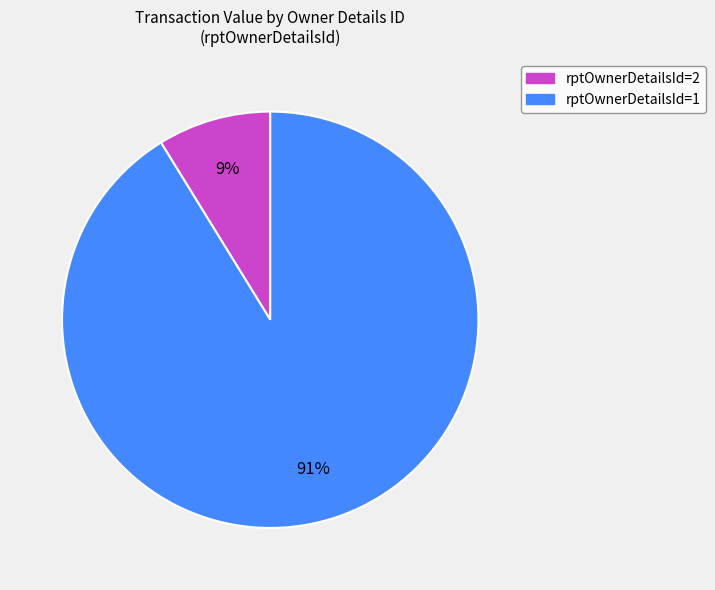

To the nearest percent, what is the combined percentage of rptOwnerDetailsId=2 and rptOwnerDetailsId=1?

100%